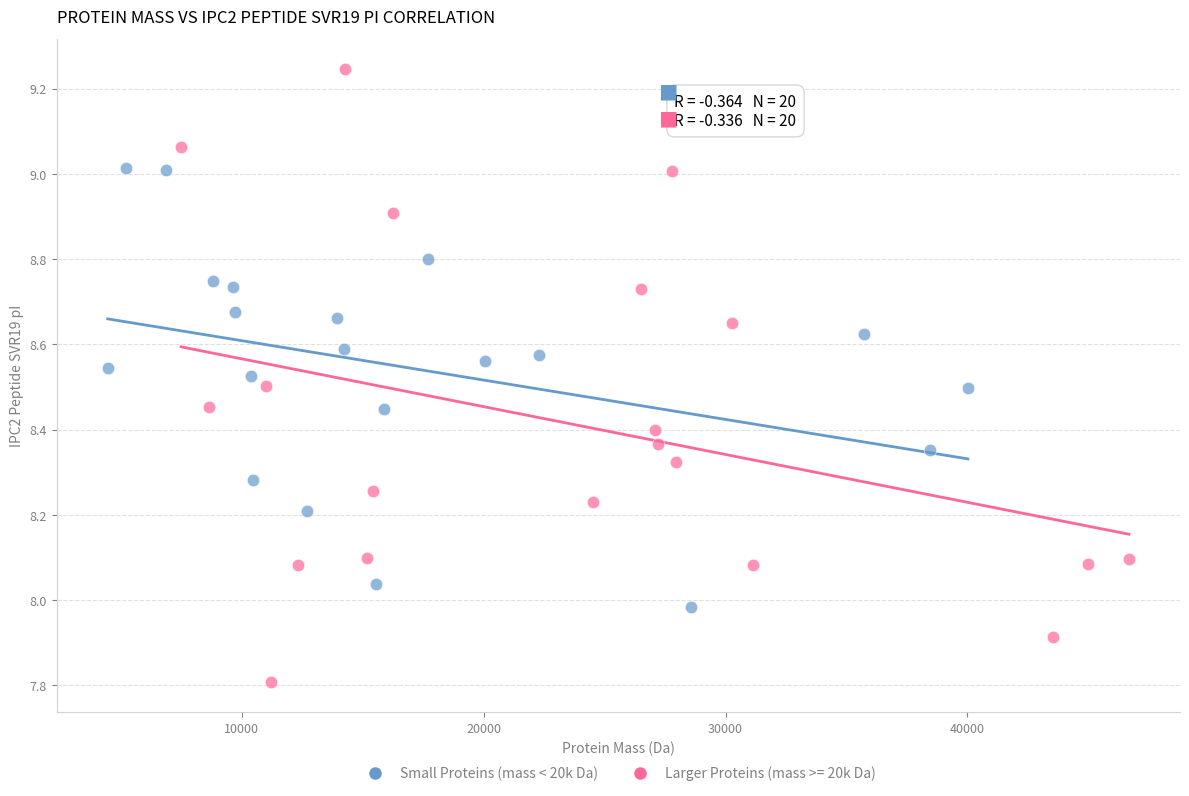

Which series reaches the minimum Y coordinate?

Larger Proteins (mass >= 20k Da)